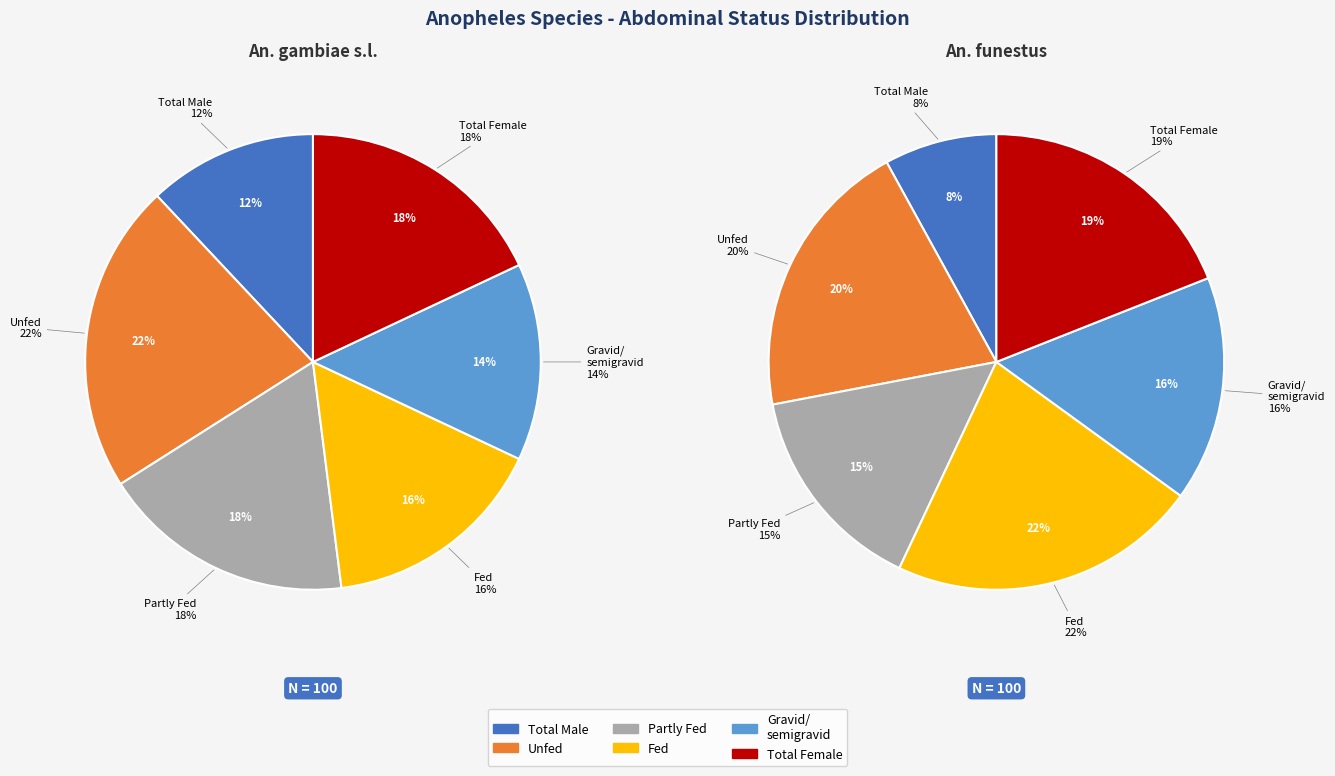

Does any single category account for the majority?

No